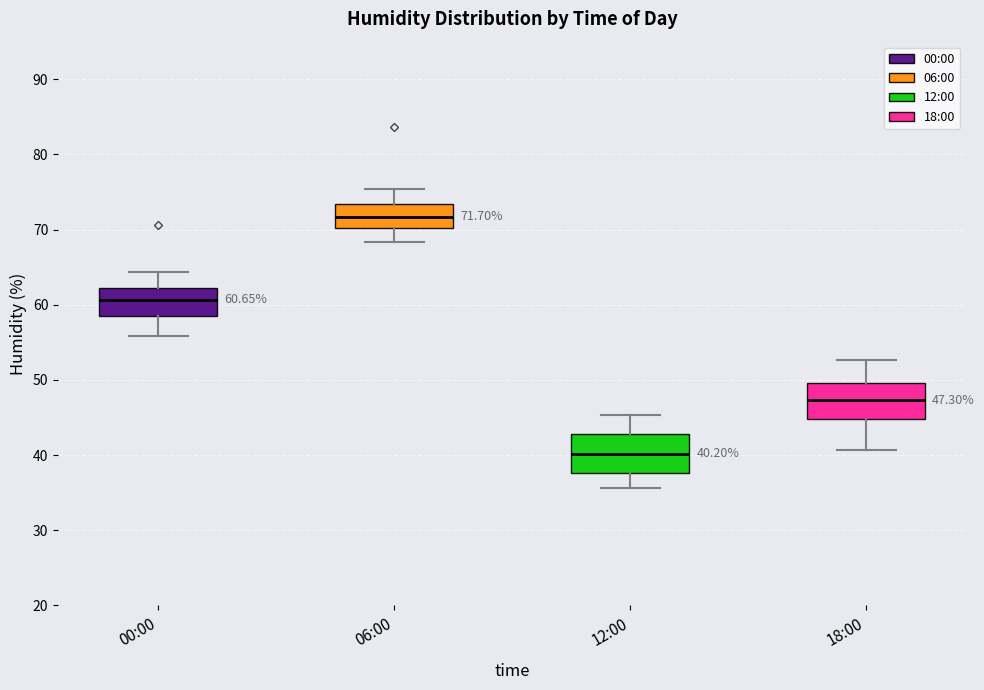

Which box's median line is the highest?

06:00